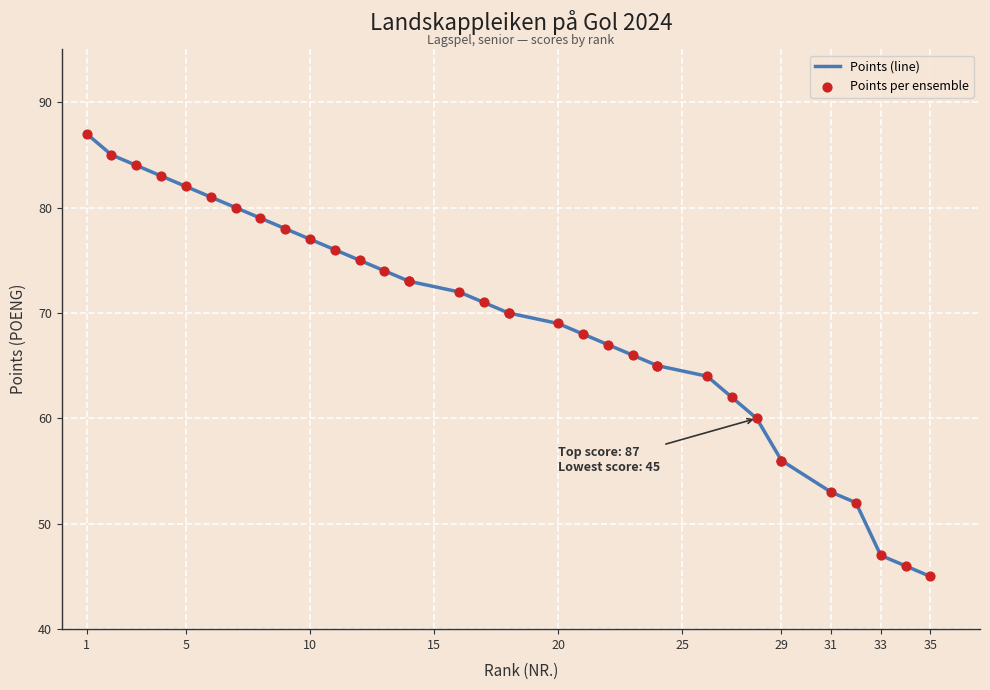

Which series has the widest spread of Y values?

Points (line)